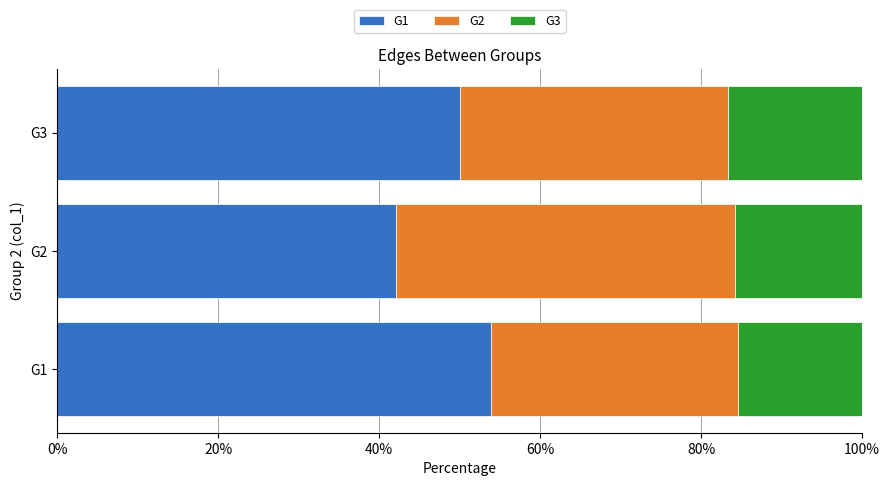

What is the difference between the maximum and minimum values in the G1 series?

11.7